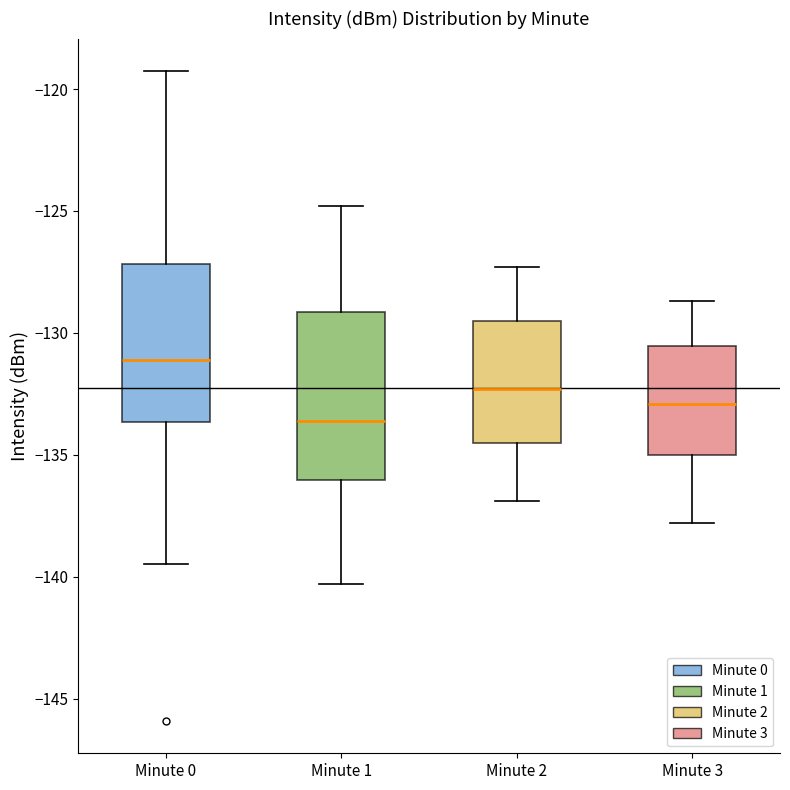

Reading left to right, read every box against the y-axis: the position of its median line, the range the box covers, and the ends of its whiskers. The values are not printed on the chart, so give them approximately, as read against the axis.

Minute 0: median -131.0, box -133.5 to -127.0, whiskers -139.5 to -119.5
Minute 1: median -133.5, box -136.0 to -129.0, whiskers -140.5 to -125.0
Minute 2: median -132.5, box -134.5 to -129.5, whiskers -137.0 to -127.5
Minute 3: median -133.0, box -135.0 to -130.5, whiskers -138.0 to -128.5